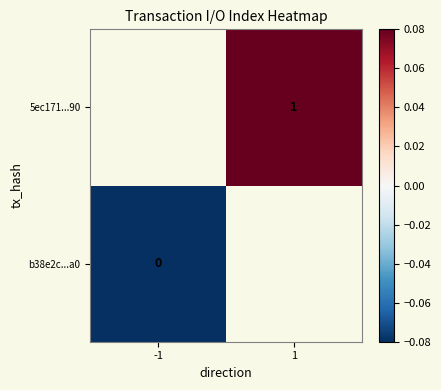

At which label is b38e2c...a0 closest to 0?

-1